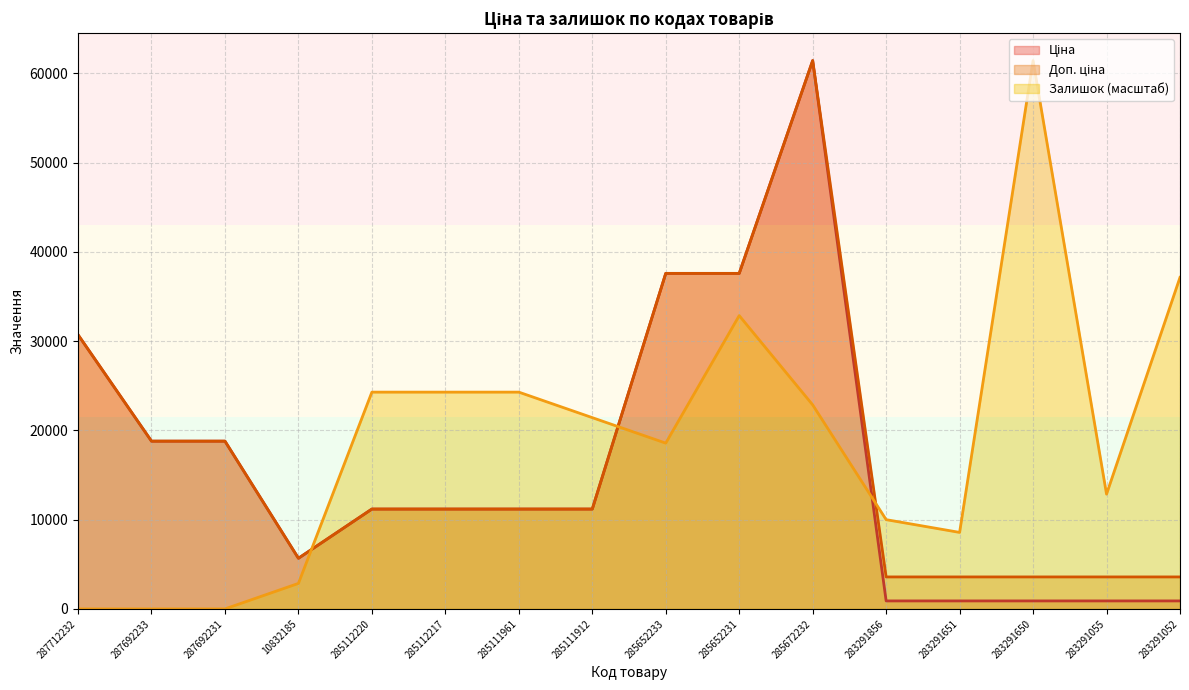

Between 285112220 and 283291856, which series saw the biggest shift?

Залишок (масштаб)